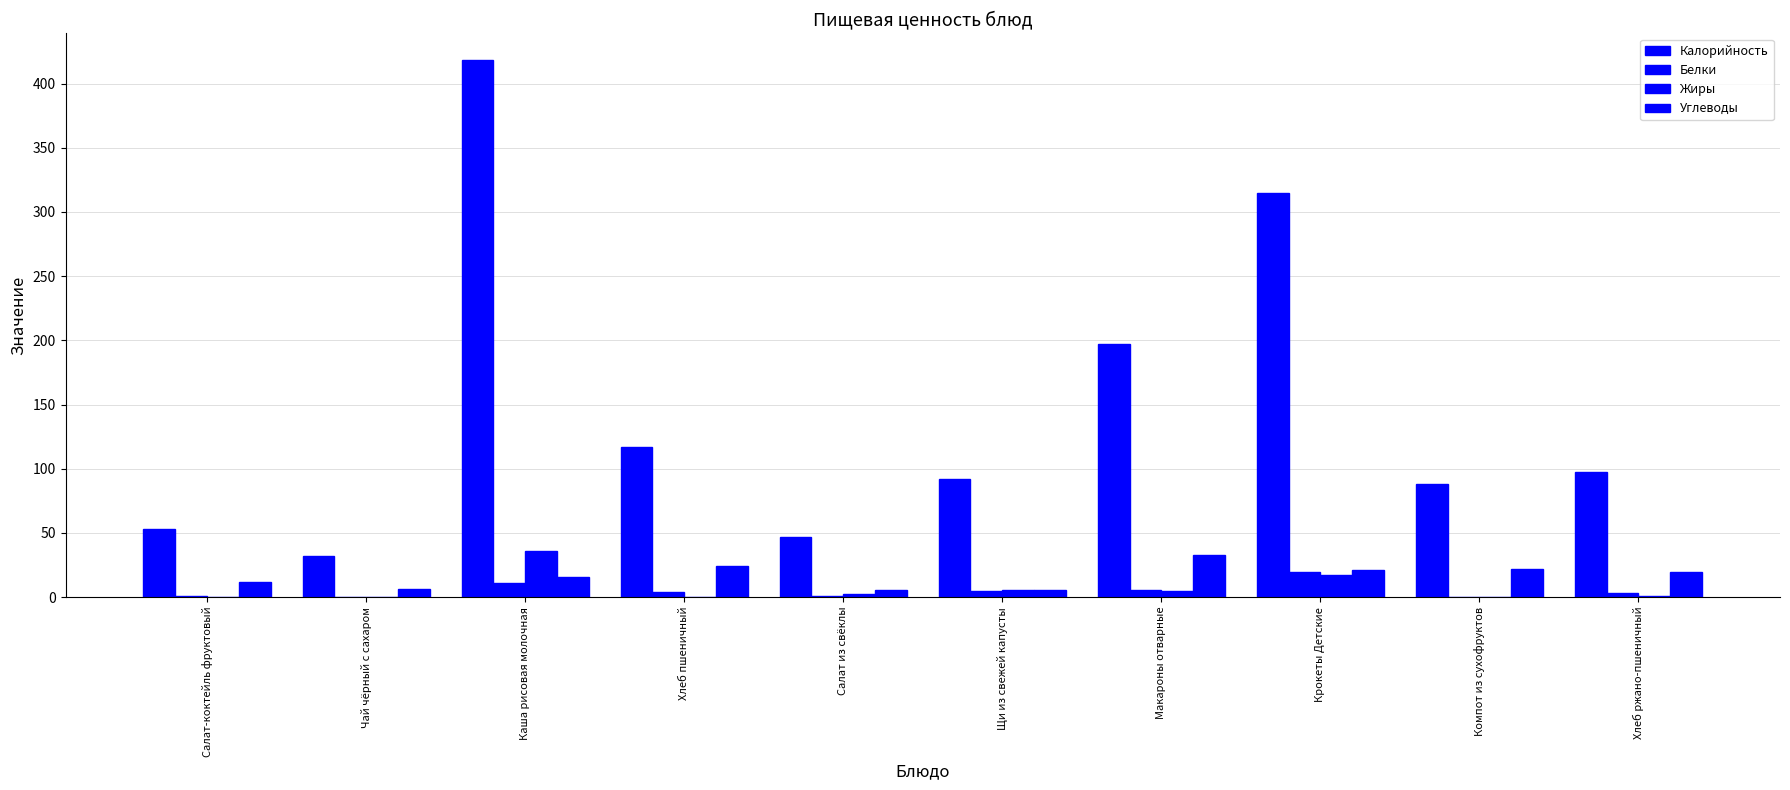

Is the value of Жиры at Чай чёрный с сахаром greater than the value of Углеводы at Макароны отварные?

No